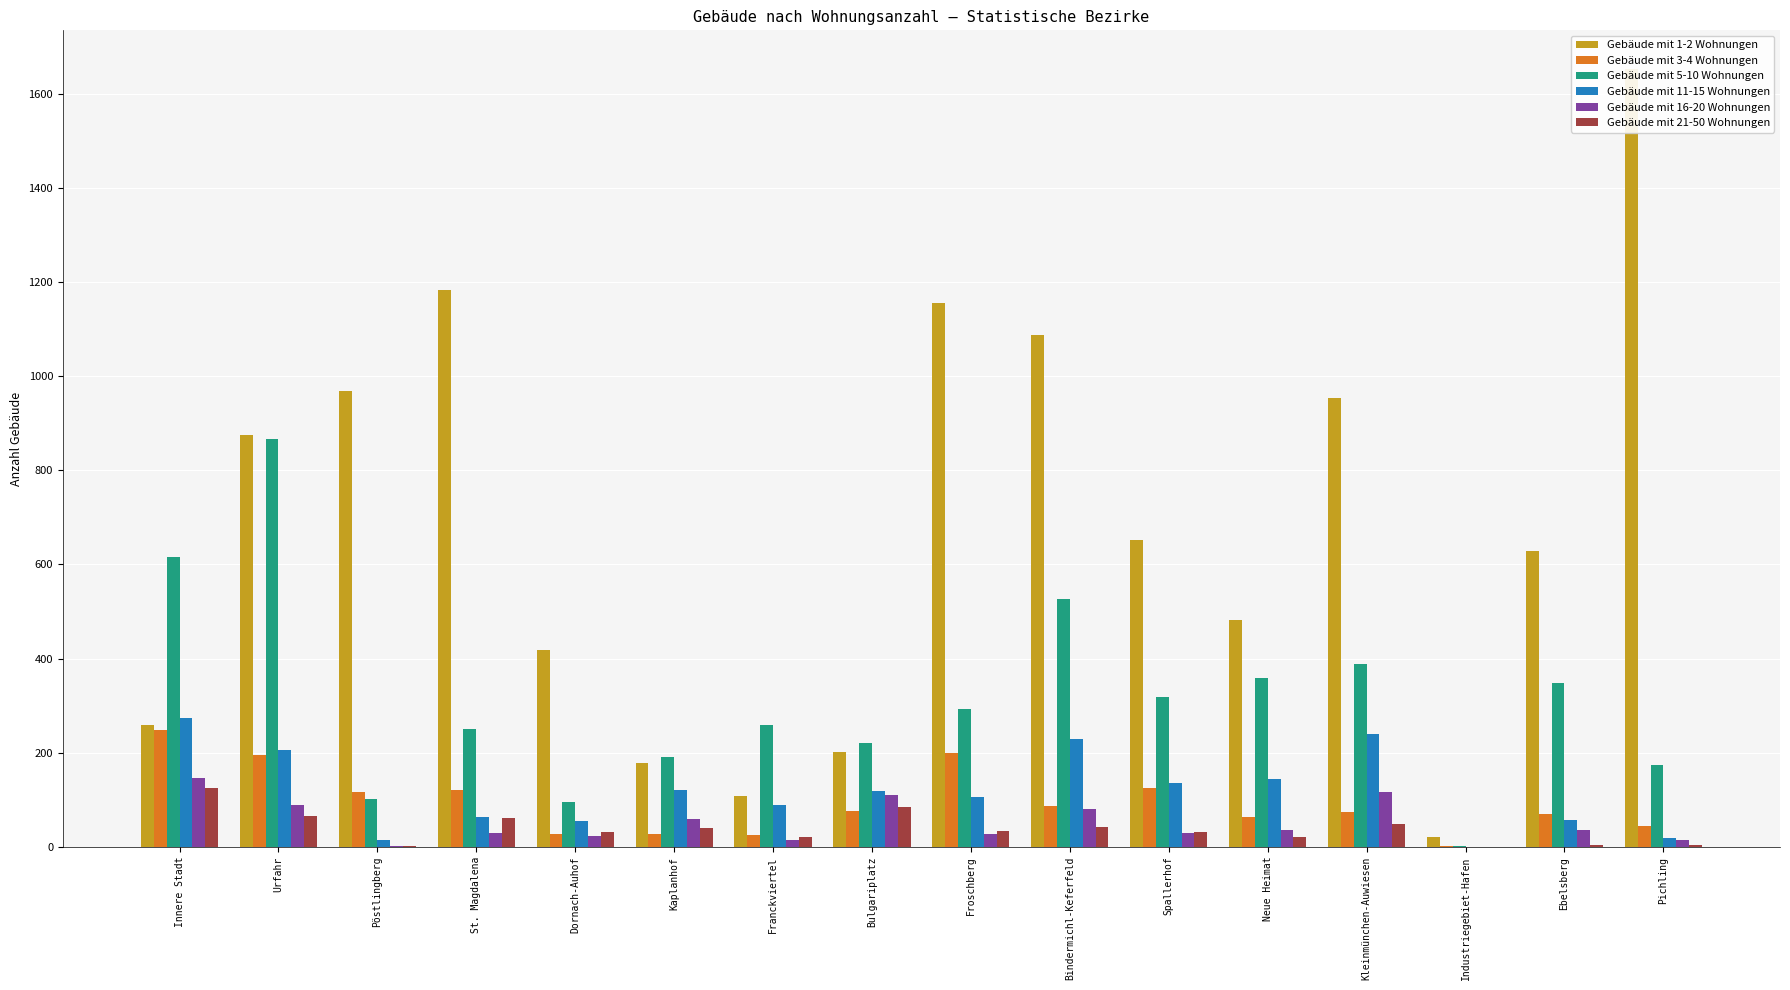

What is the average value of the Gebäude mit 21-50 Wohnungen series?

39